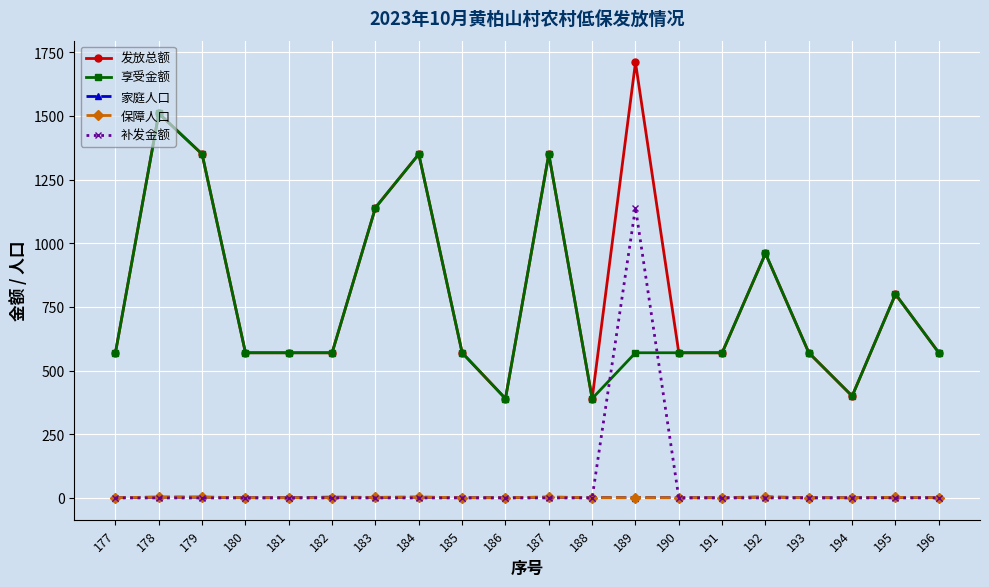

Which category has the highest value in the 发放总额 series?

189